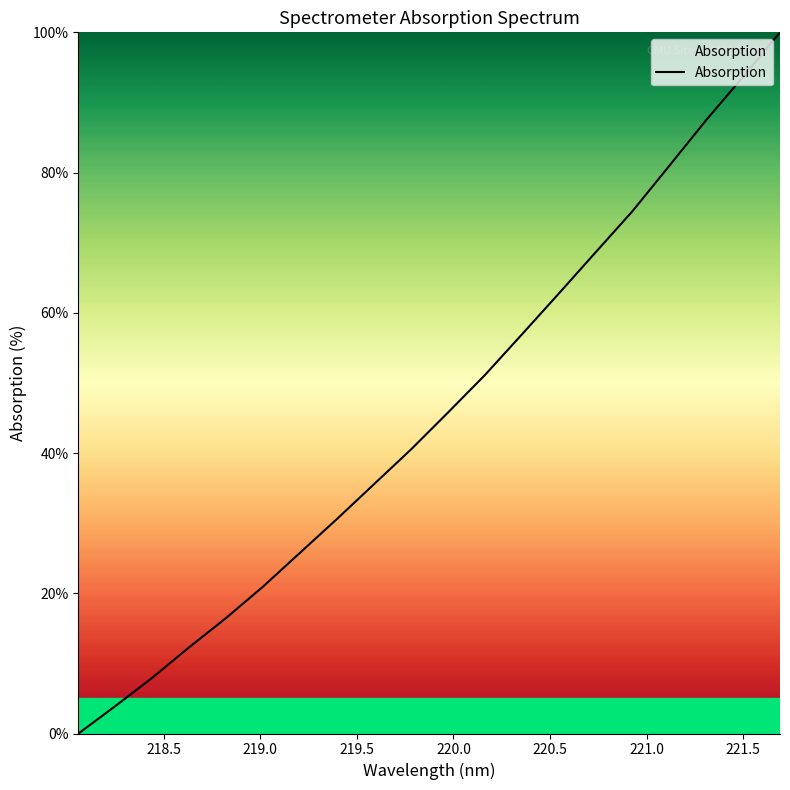

What is the difference between the maximum and minimum values?

100.0